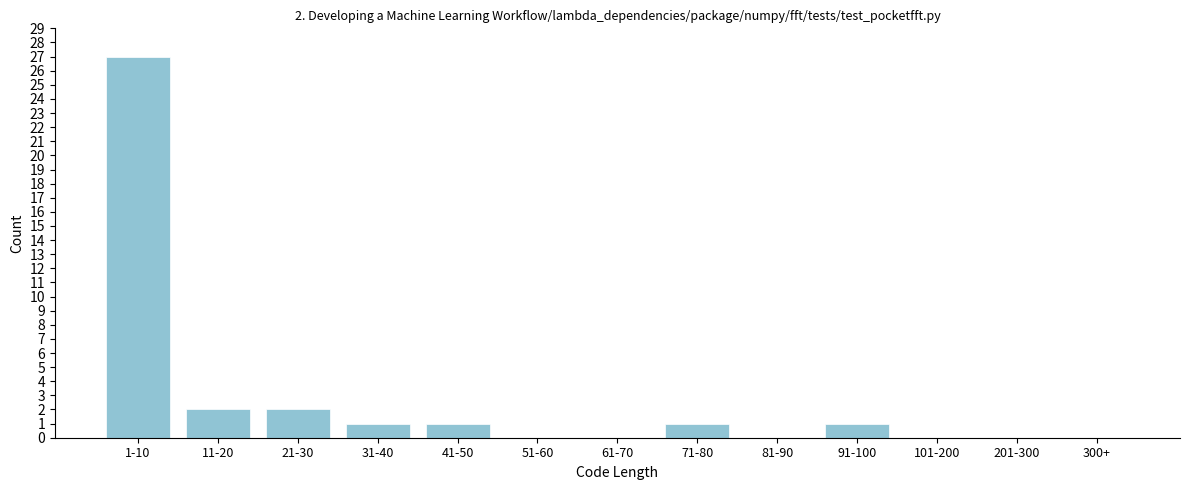

Reading left to right, transcribe all the data shown in this chart.

1-10=27	11-20=2	21-30=2	31-40=1	41-50=1	51-60=0	61-70=0	71-80=1	81-90=0	91-100=1	101-200=0	201-300=0	300+=0